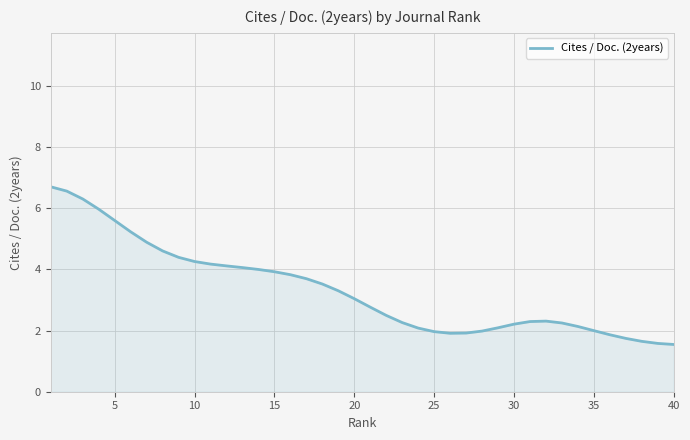

What is the difference between the maximum and minimum values?

5.2